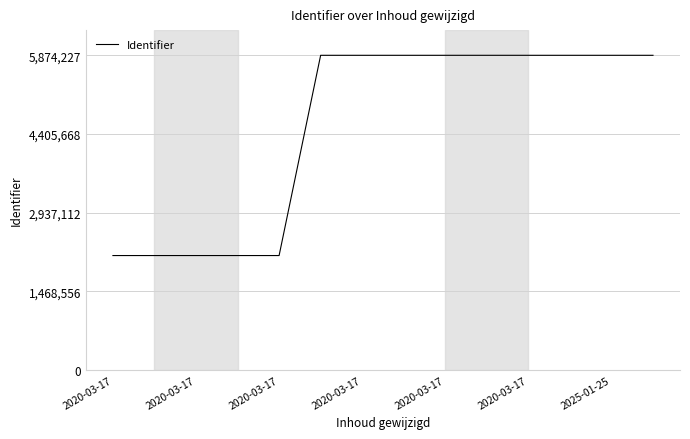

What is the smallest value displayed?

2137647